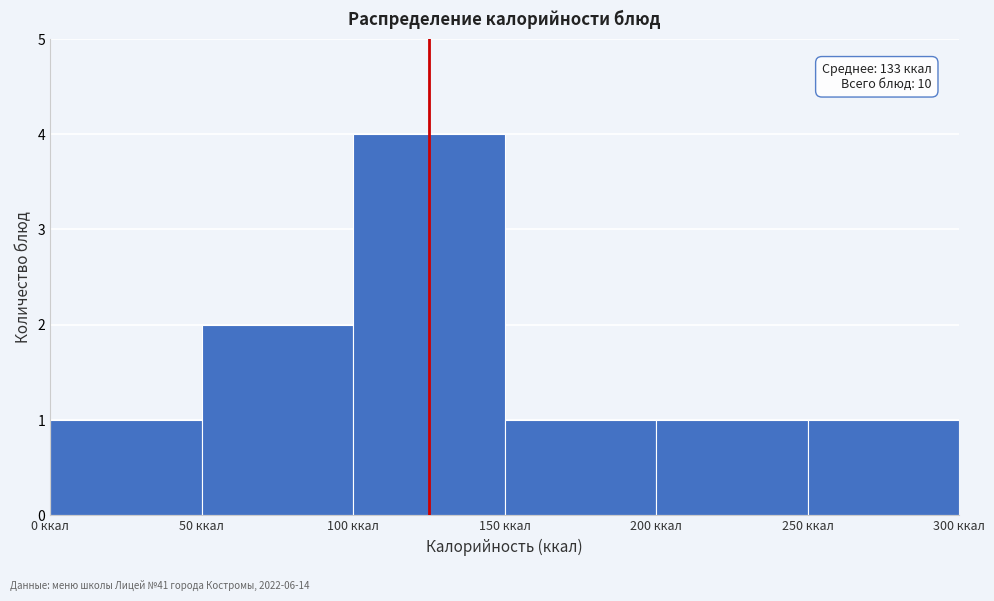

Over which range of the x-axis is the bar tallest?

100 to 150